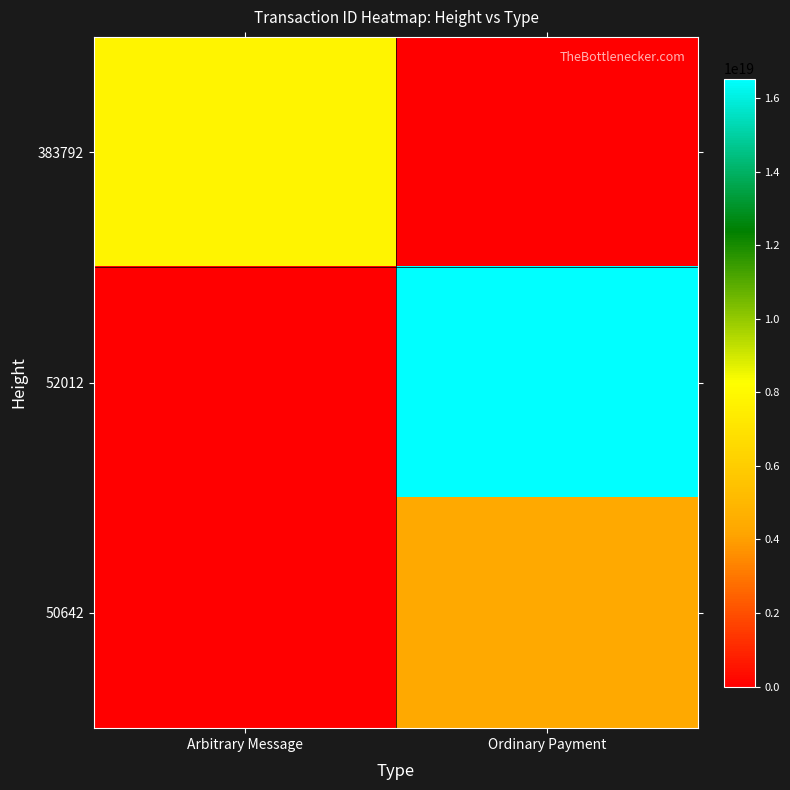

Reading left to right, extract all data points from this chart.

383792: Arbitrary Message=7803663696907385856	Ordinary Payment=0
52012: Arbitrary Message=0	Ordinary Payment=16540846835566673920
50642: Arbitrary Message=0	Ordinary Payment=4352429897794941440